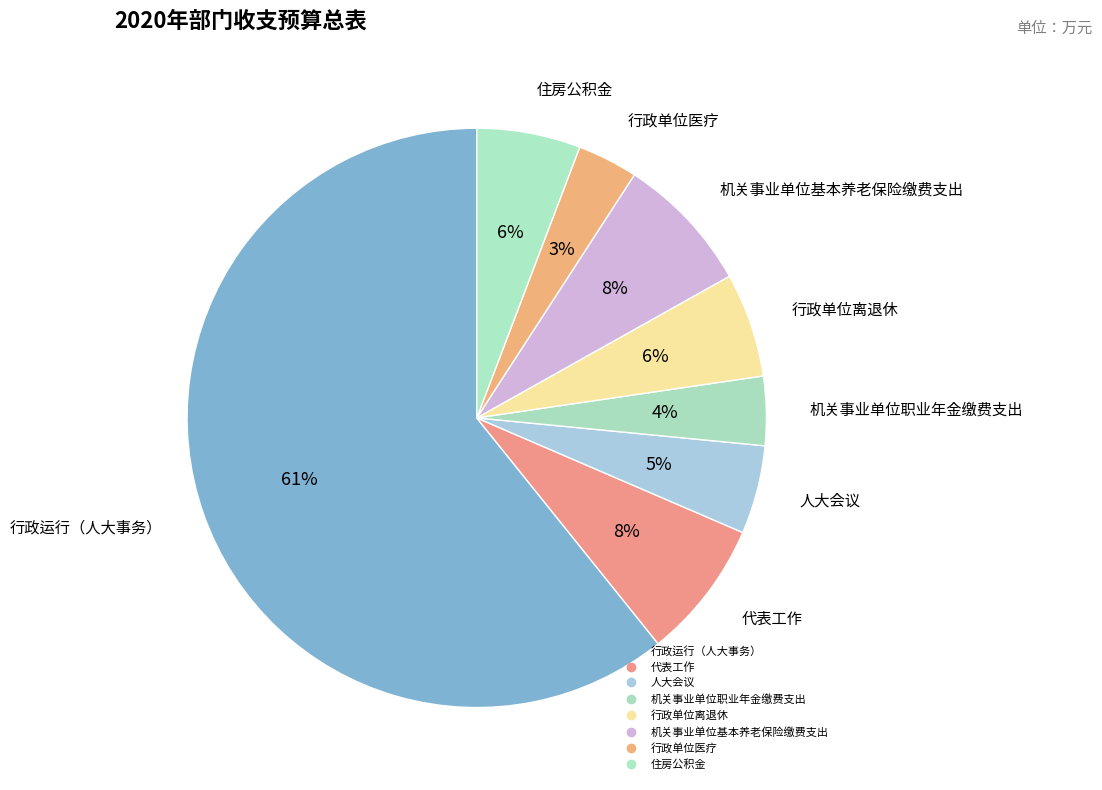

What percentage is the 行政单位离退休 slice, to the nearest percent?

6%